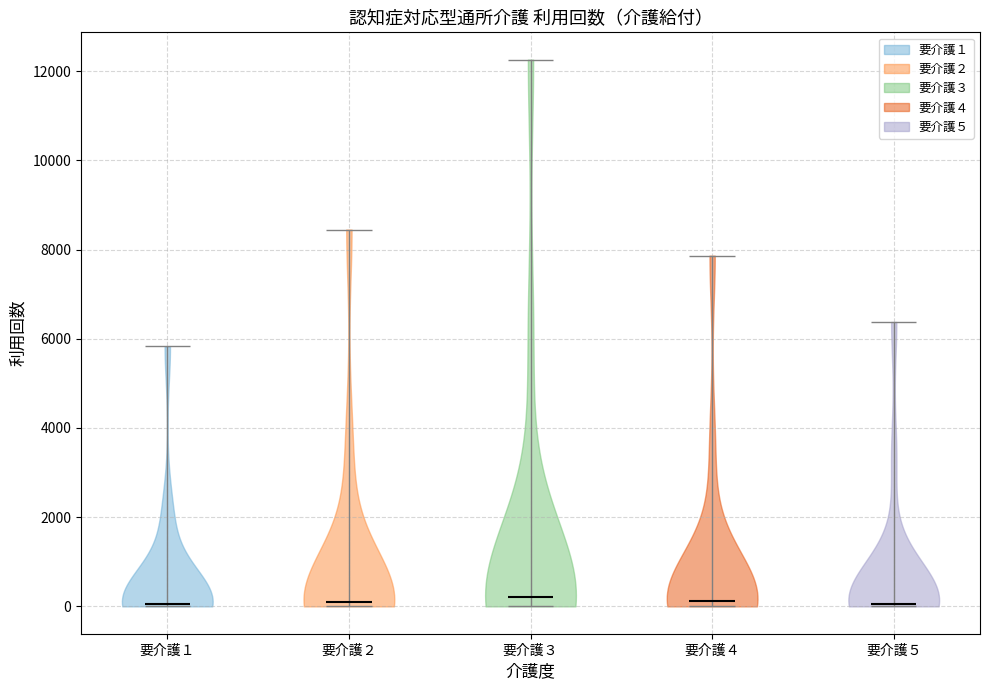

What is the lowest point the violin for 要介護４ reaches on the y-axis? The values are not printed on the chart, so give them approximately, as read against the axis.

0